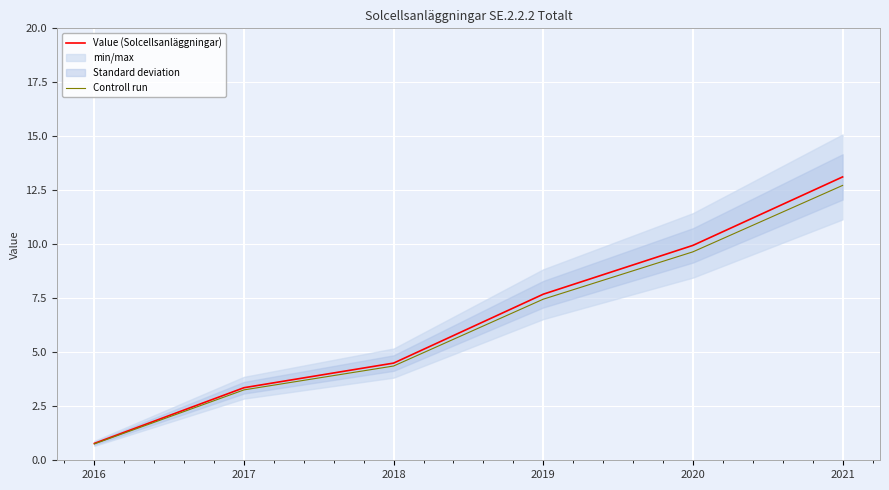

The value of Value (Solcellsanläggningar) at 2021 is 21.5. True or false?

False